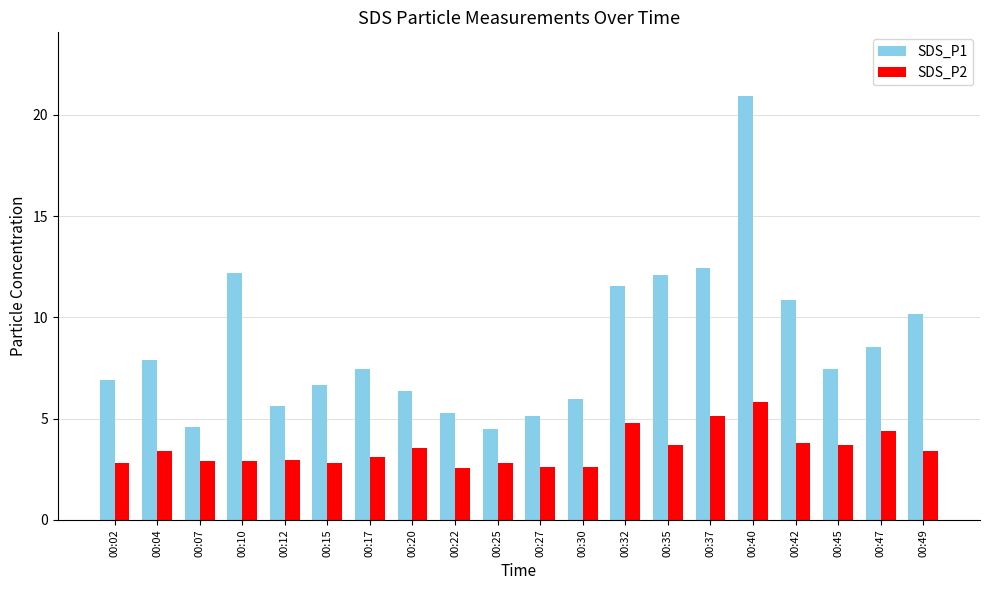

Which series has the widest spread of values?

SDS_P1